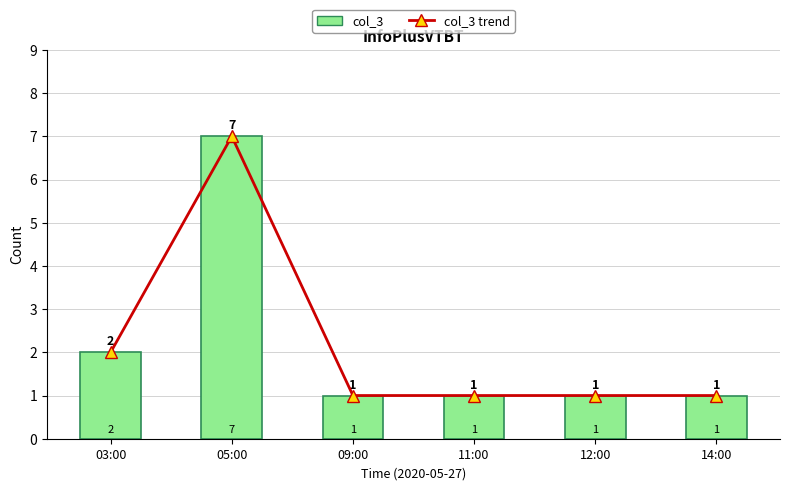

Is it true that col_3 trend equals 3 at 05:00?

False